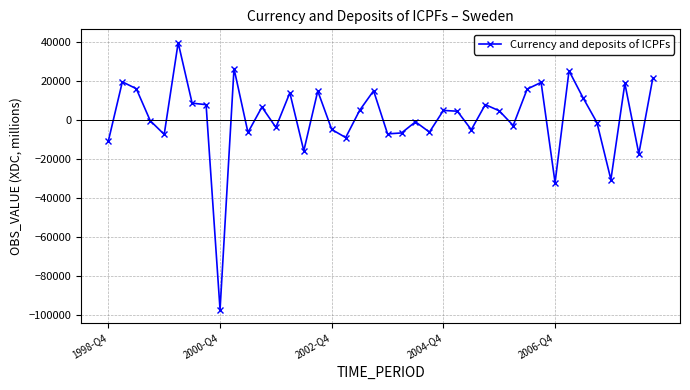

What is the average value?

1196